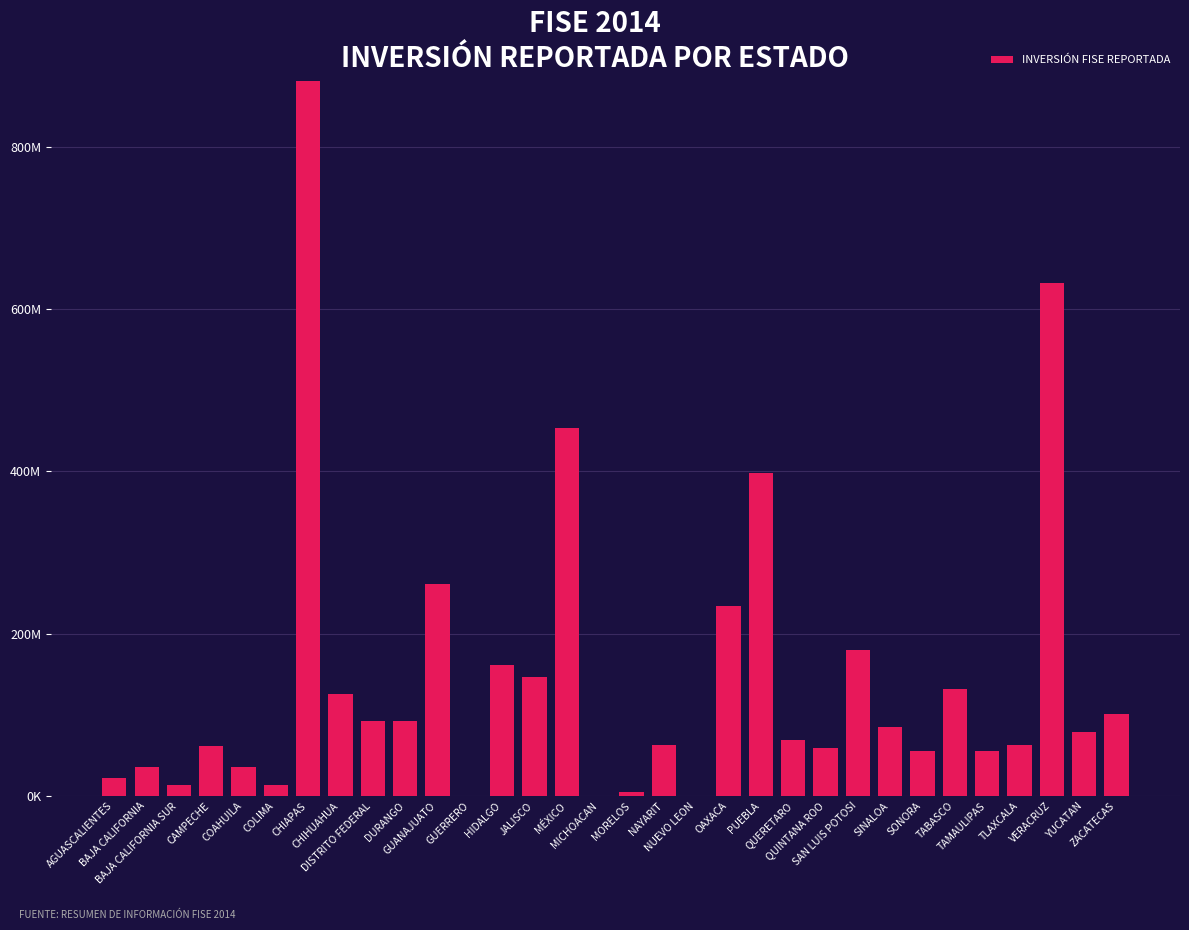

List the labels in order of value, smallest first.

GUERRERO, MICHOACAN, NUEVO LEON, MORELOS, COLIMA, BAJA CALIFORNIA SUR, AGUASCALIENTES, BAJA CALIFORNIA, COAHUILA, TAMAULIPAS, SONORA, QUINTANA ROO, CAMPECHE, TLAXCALA, NAYARIT, QUERETARO, YUCATAN, SINALOA, DURANGO, DISTRITO FEDERAL, ZACATECAS, CHIHUAHUA, TABASCO, JALISCO, HIDALGO, SAN LUIS POTOSI, OAXACA, GUANAJUATO, PUEBLA, MÉXICO, VERACRUZ, CHIAPAS